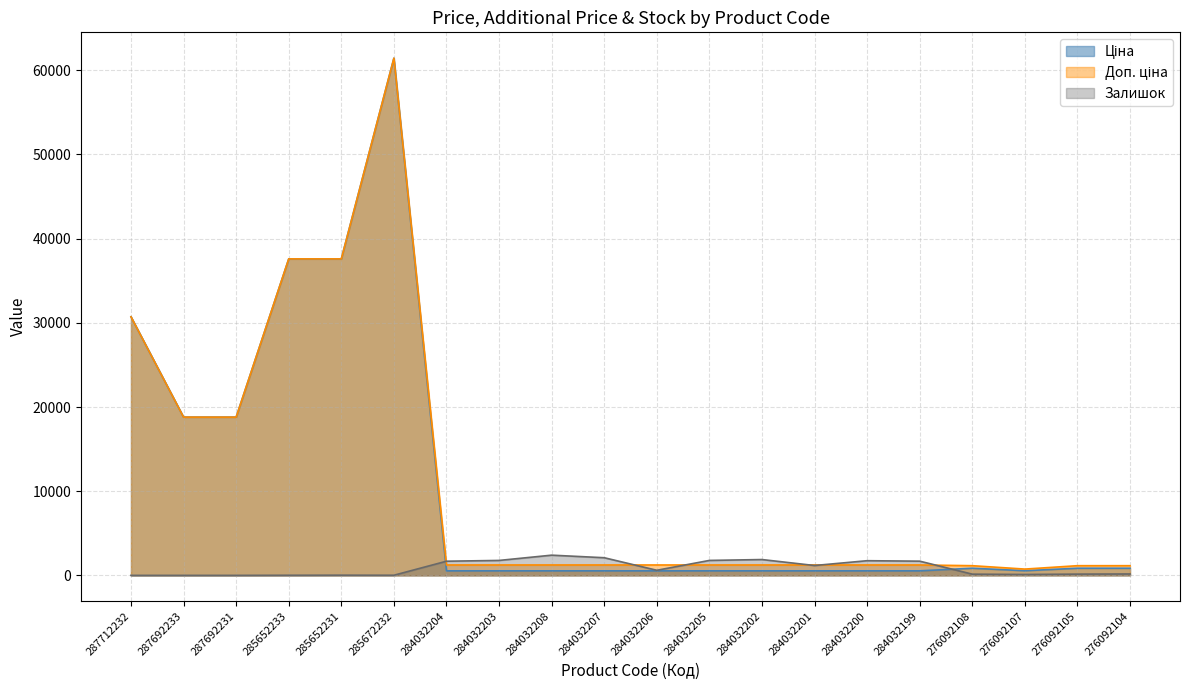

What is the difference between the maximum and minimum values in the Доп. ціна series?

60687.3